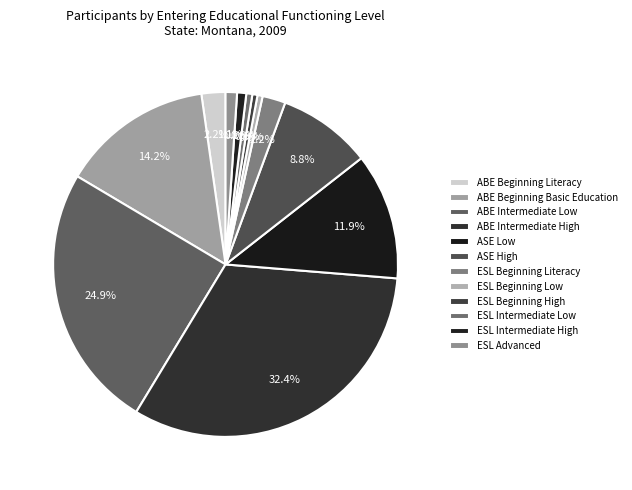

Count the number of slices in the pie.

12